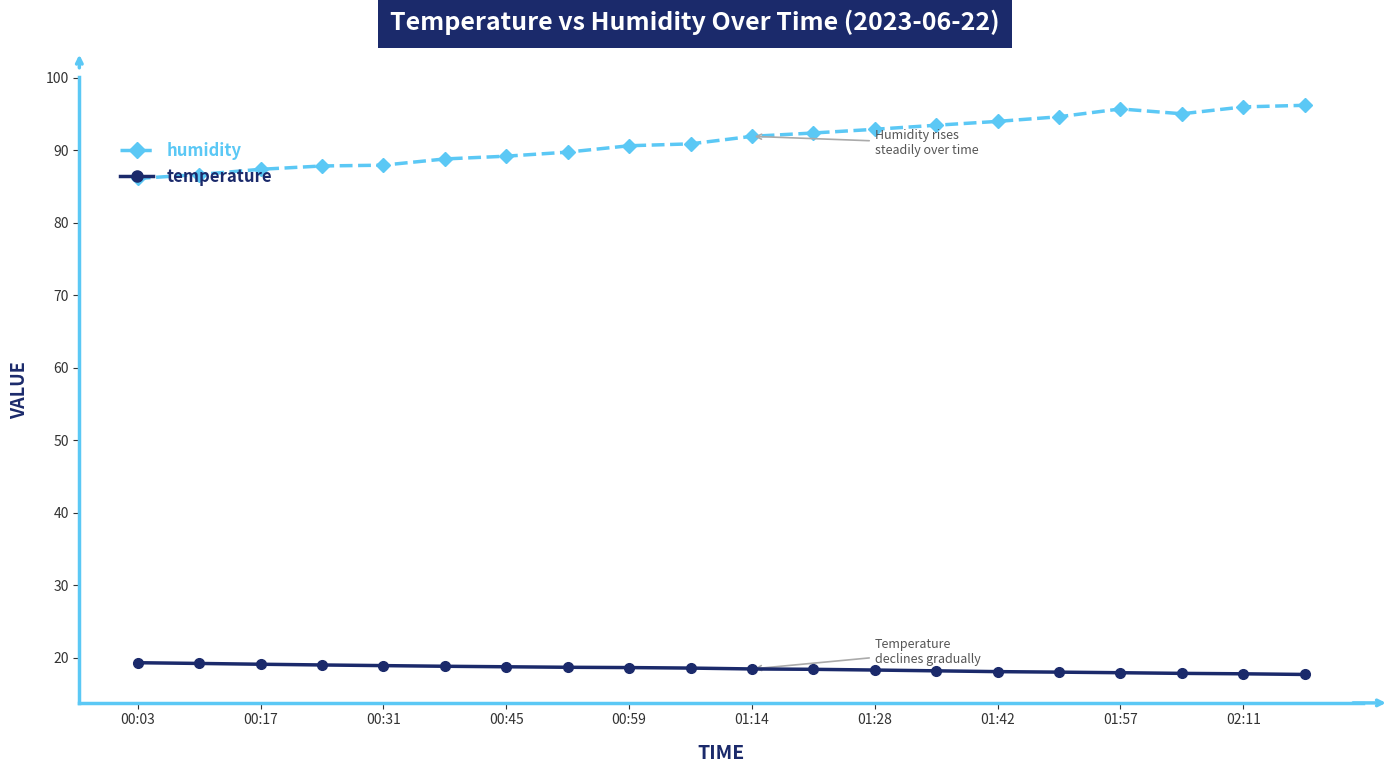

Which series has the largest total across all categories?

humidity